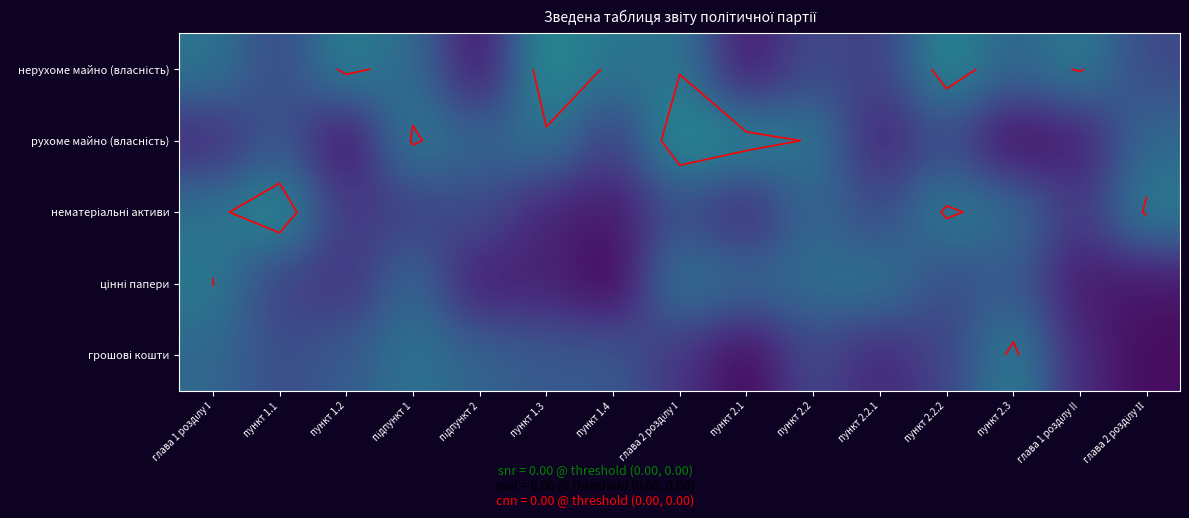

True or false: рухоме майно (власність) has a value of 0.1 at пункт 2.2.

True